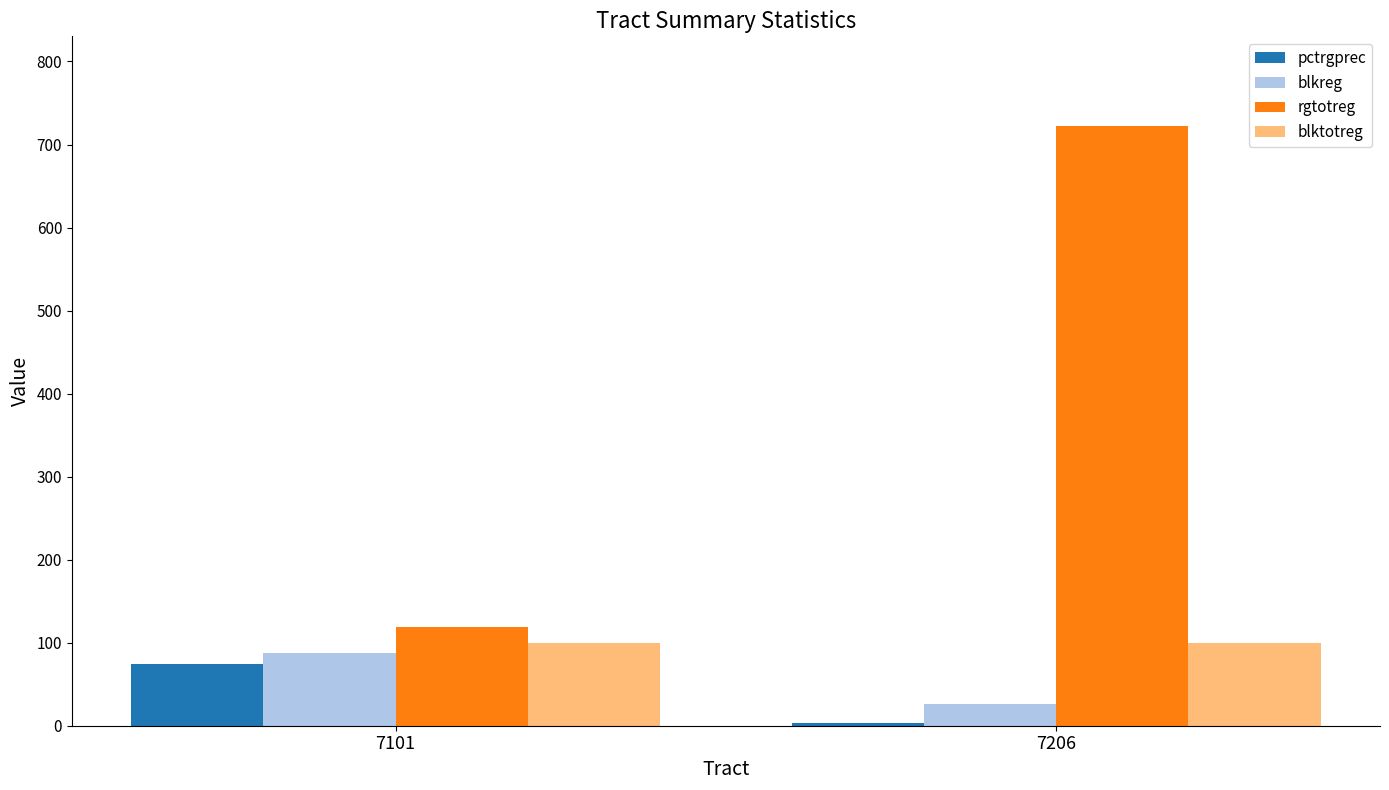

What are all the series names shown in the legend?

pctrgprec, blkreg, rgtotreg, blktotreg